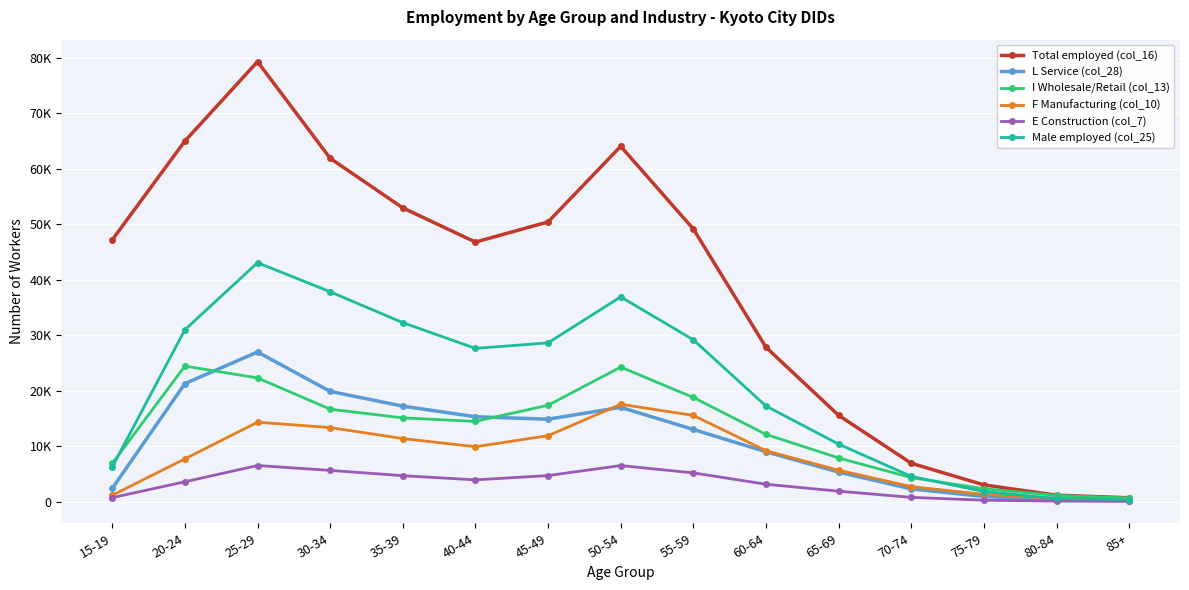

After their last crossing, which series has the higher values: L Service (col_28) or F Manufacturing (col_10)?

F Manufacturing (col_10)